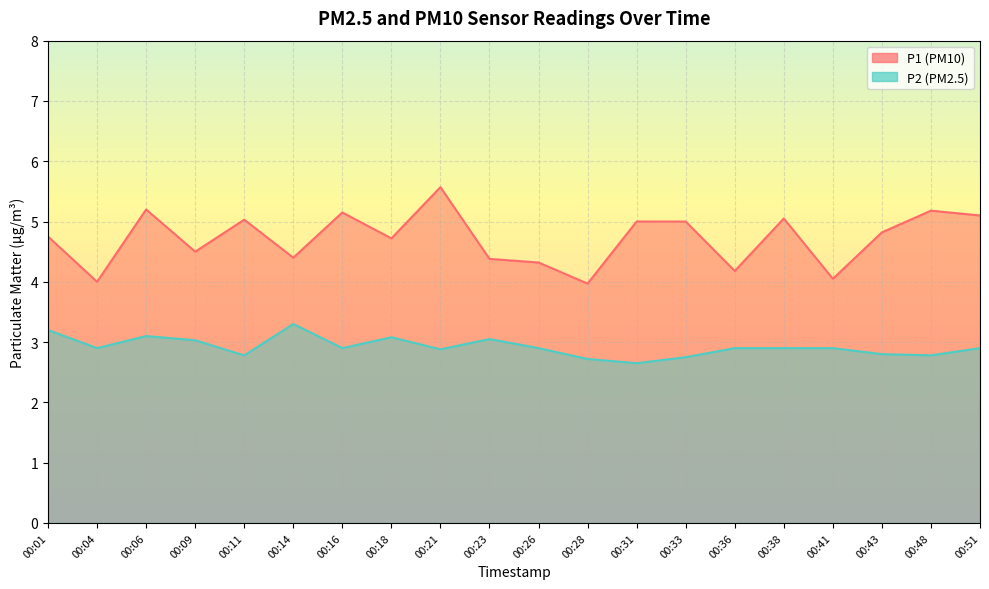

Between 00:36 and 00:21, which is larger?

00:21